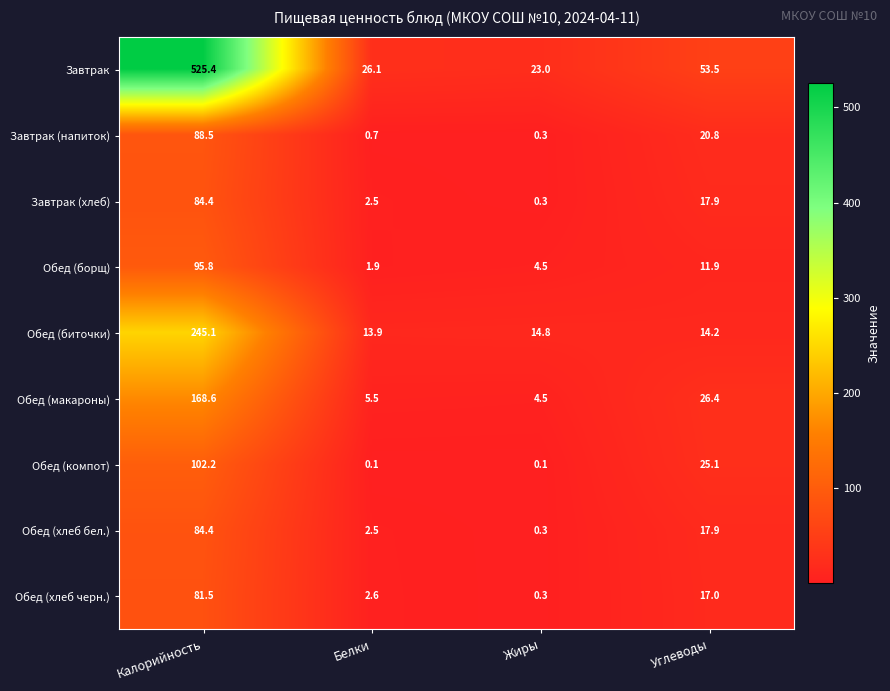

What is the maximum value shown in the chart?

525.4